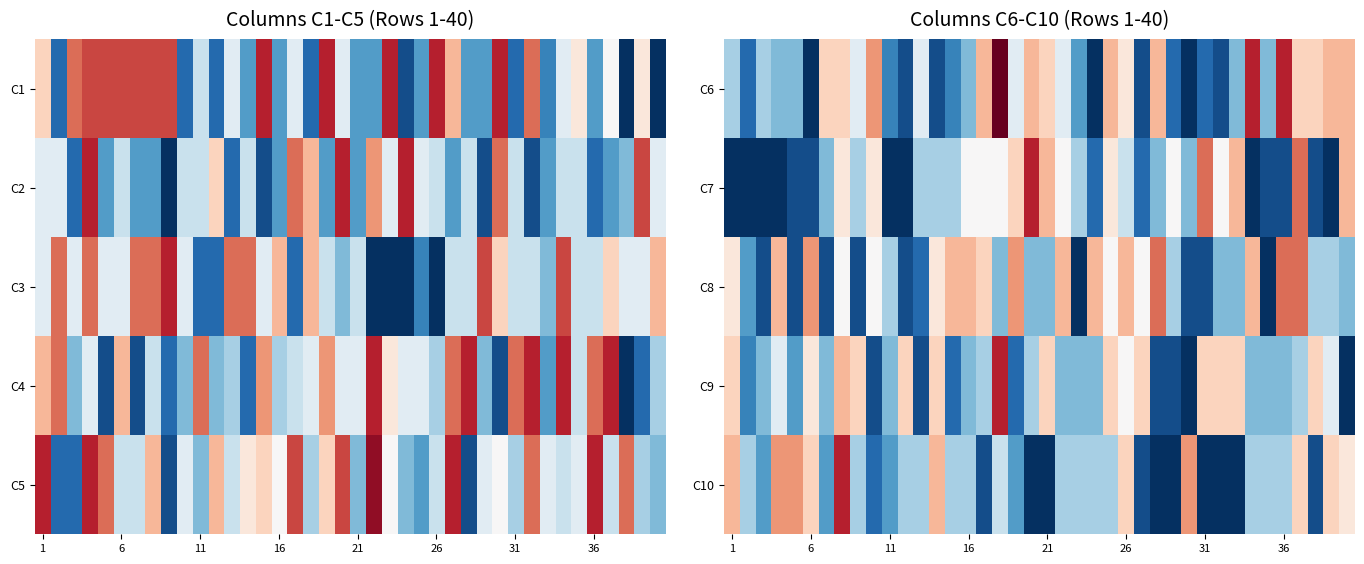

At how many categories does at least one series exceed 12?

27